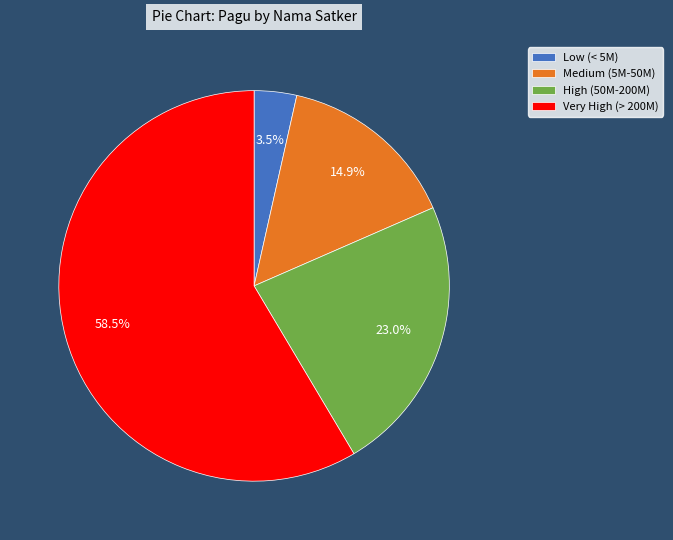

Is there any slice that represents more than half of the pie?

Yes